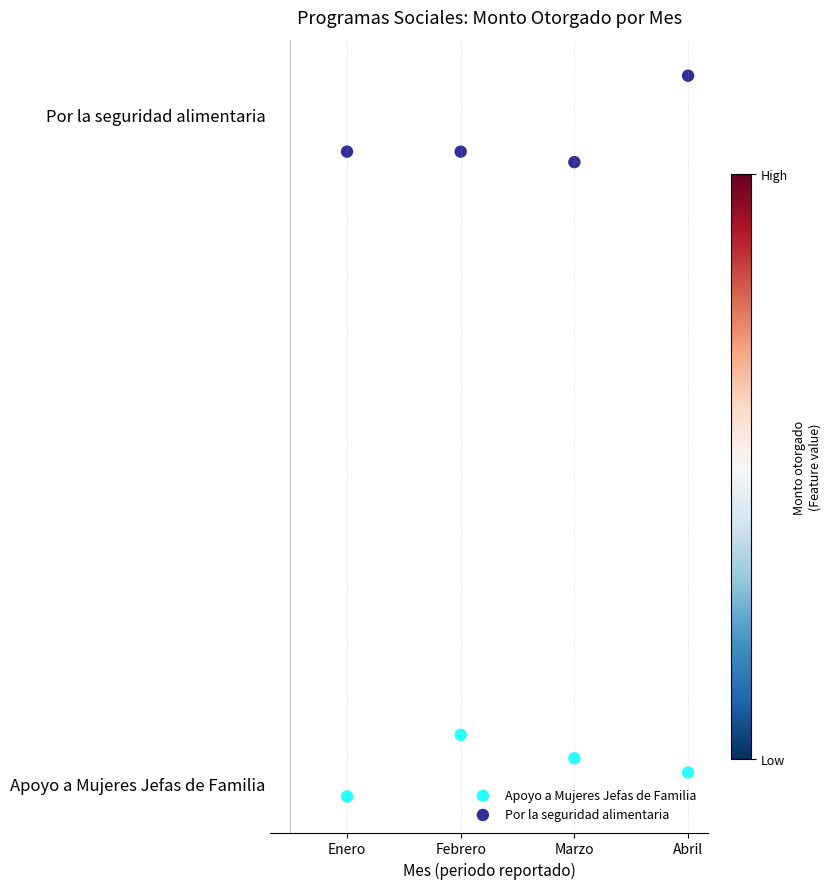

What are all the series names shown in the legend?

Apoyo a Mujeres Jefas de Familia, Por la seguridad alimentaria